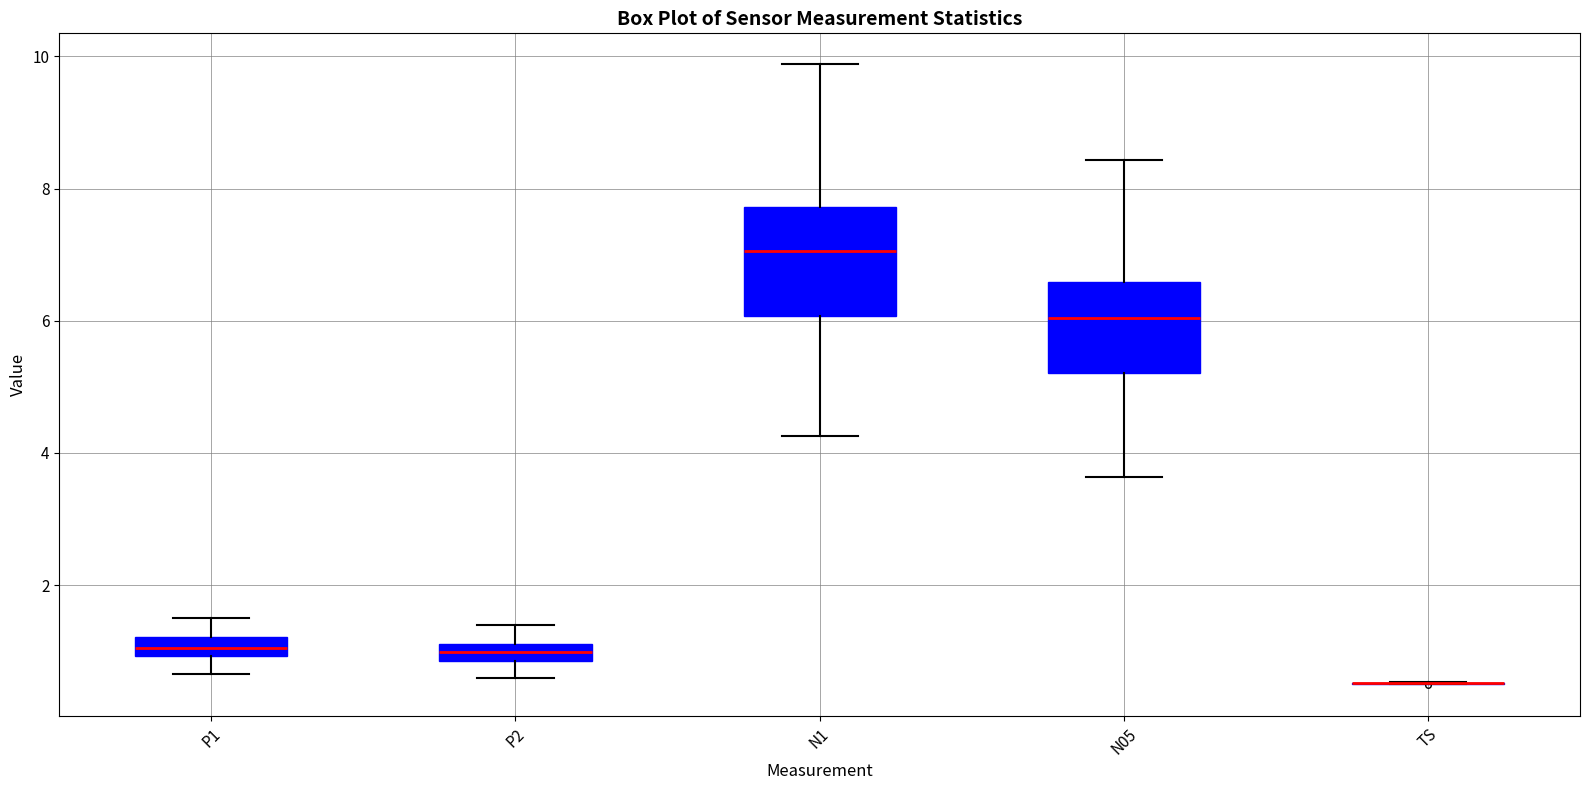

Where is the upper edge of the box for N1 on the y-axis? The values are not printed on the chart, so give them approximately, as read against the axis.

7.8